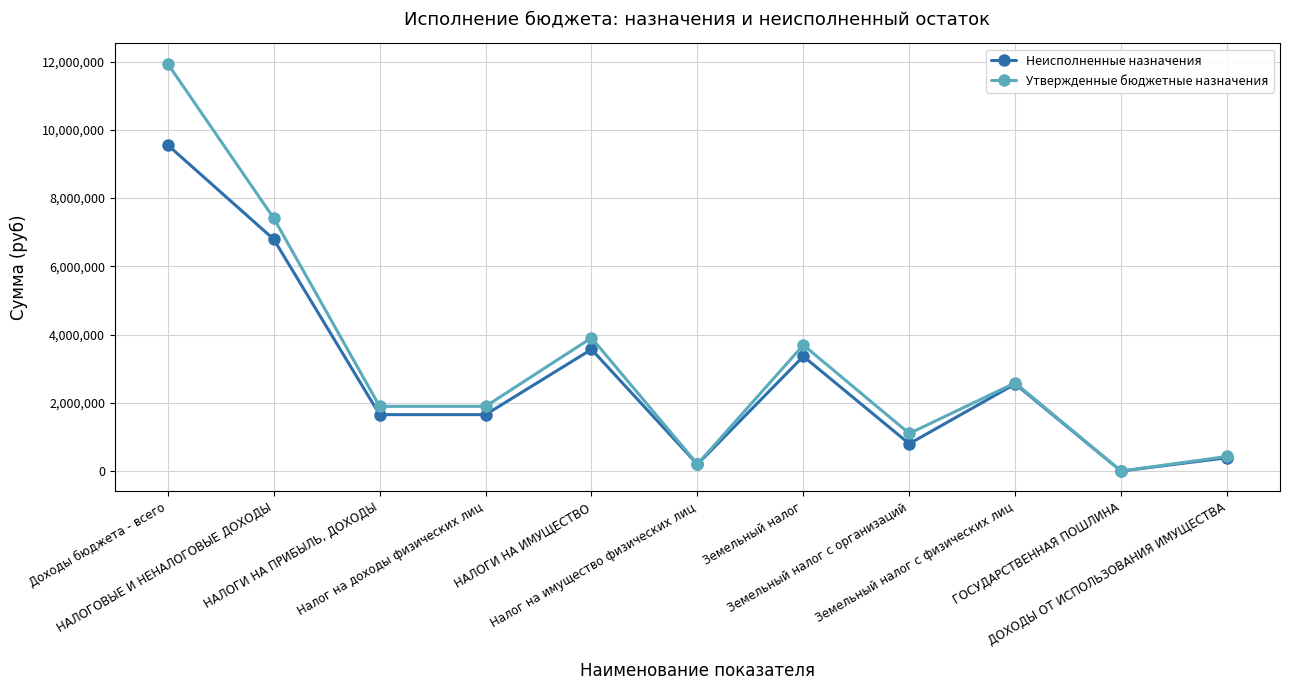

The value of Утвержденные бюджетные назначения at Земельный налог с организаций is 1108000.0. True or false?

True